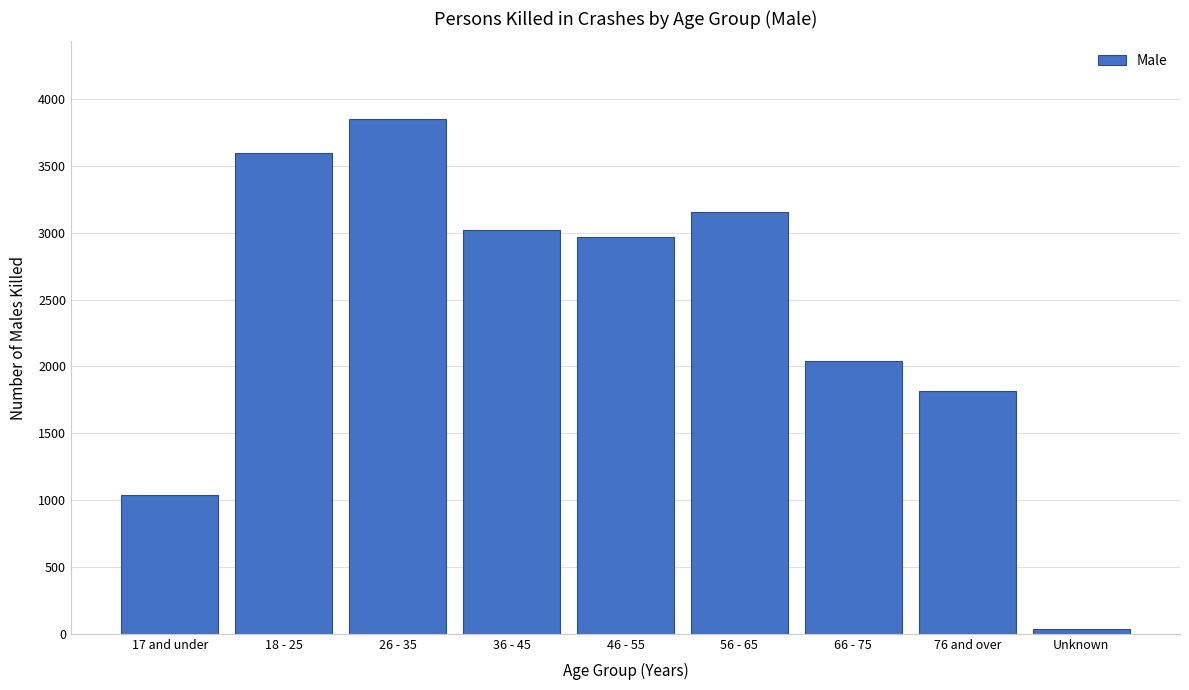

Reading right to left, list all the values displayed in this chart.

Unknown=35	76 and over=1818	66 - 75=2039	56 - 65=3154	46 - 55=2968	36 - 45=3020	26 - 35=3853	18 - 25=3599	17 and under=1040